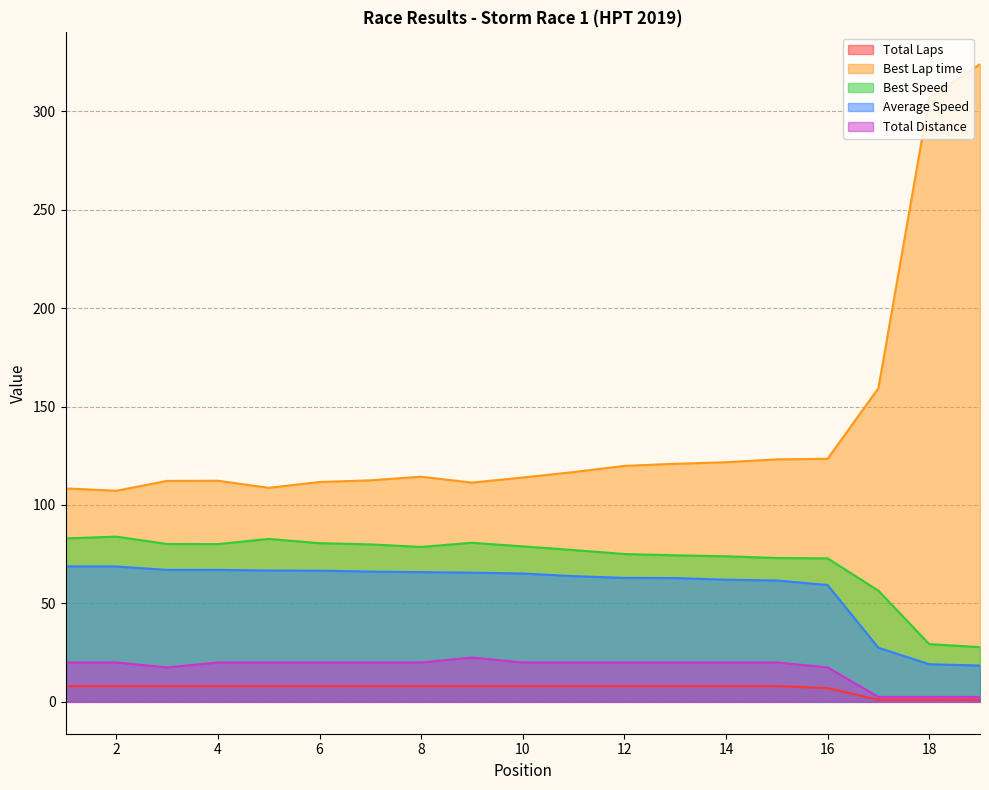

What is the sum of all Average Speed values?

1105.7